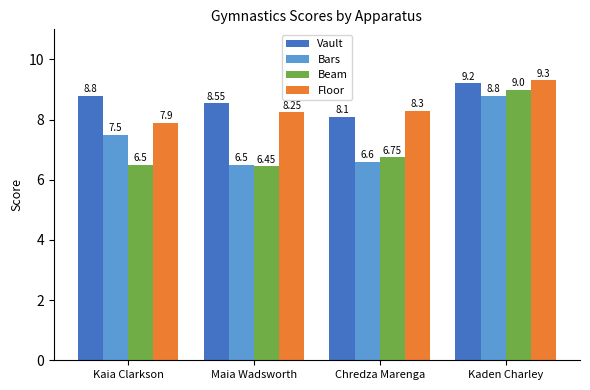

What is the minimum value shown in the chart?

6.5